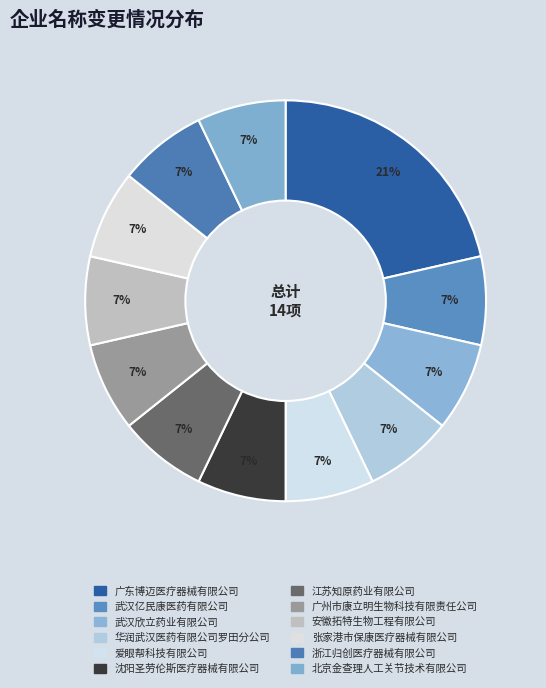

Combined, do 浙江归创医疗器械有限公司 and 广州市康立明生物科技有限责任公司 account for over 50%?

No